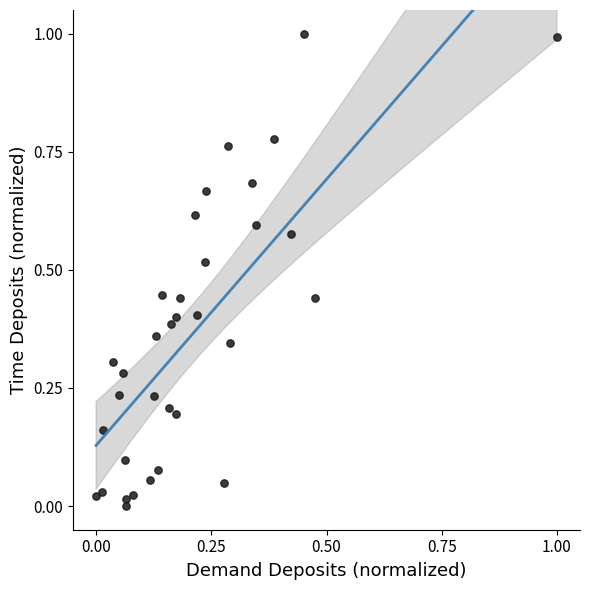

What is the range of Y values (max minus min)?

1.0